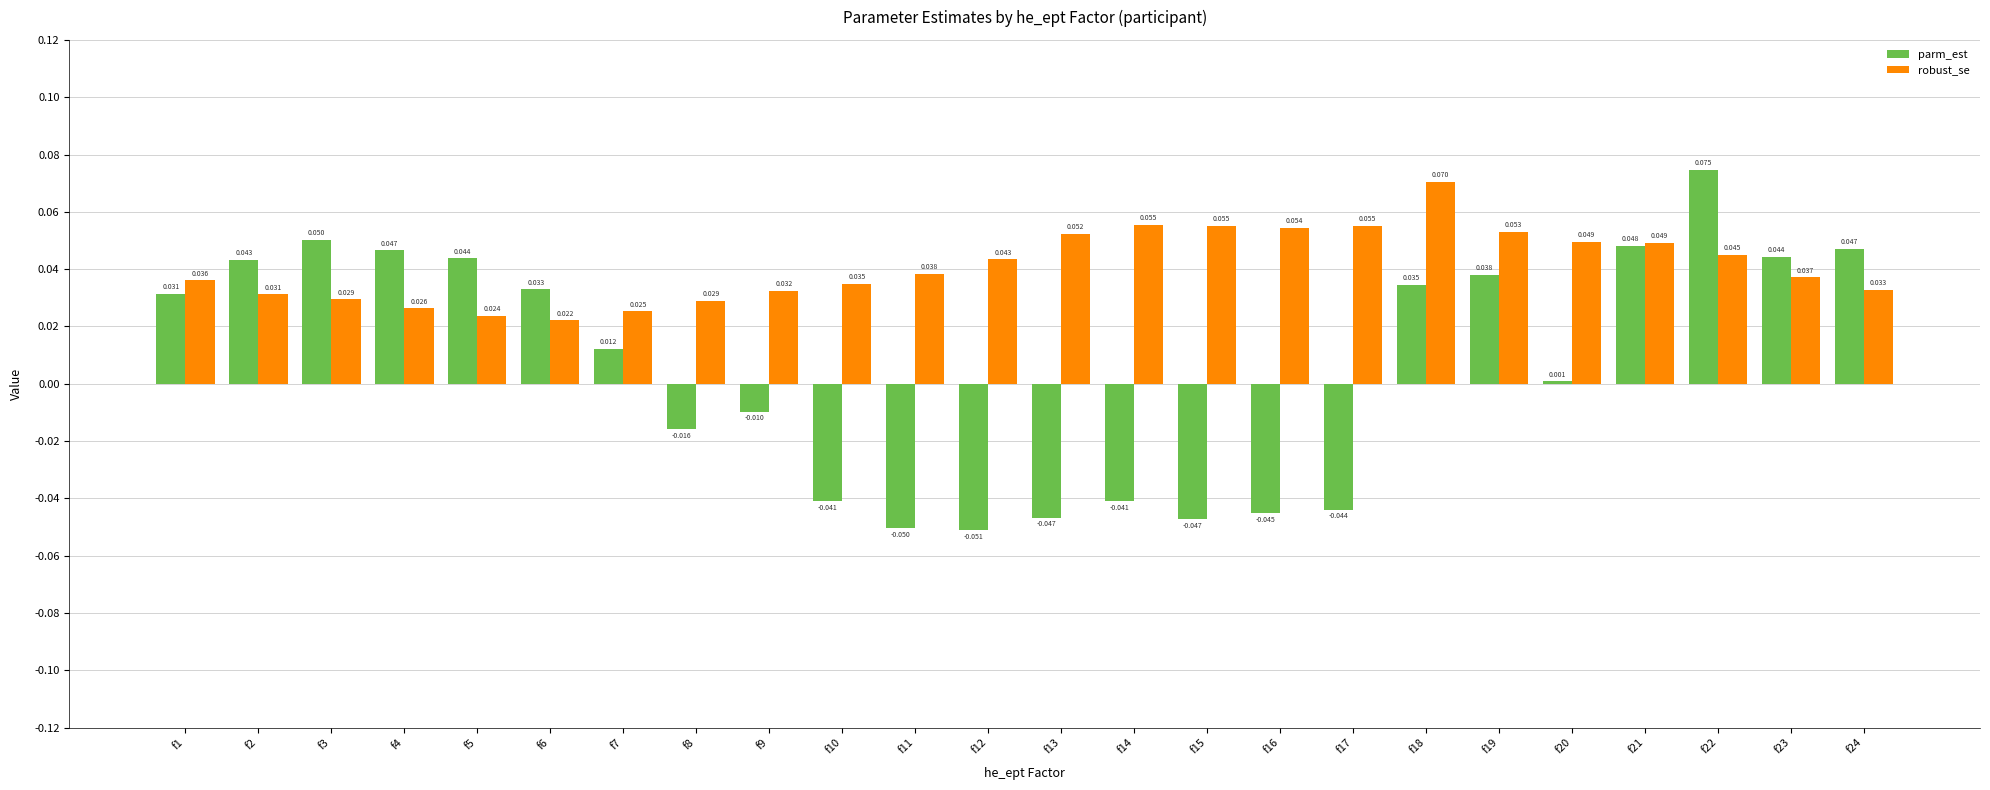

How many data points in parm_est are above 0?

14